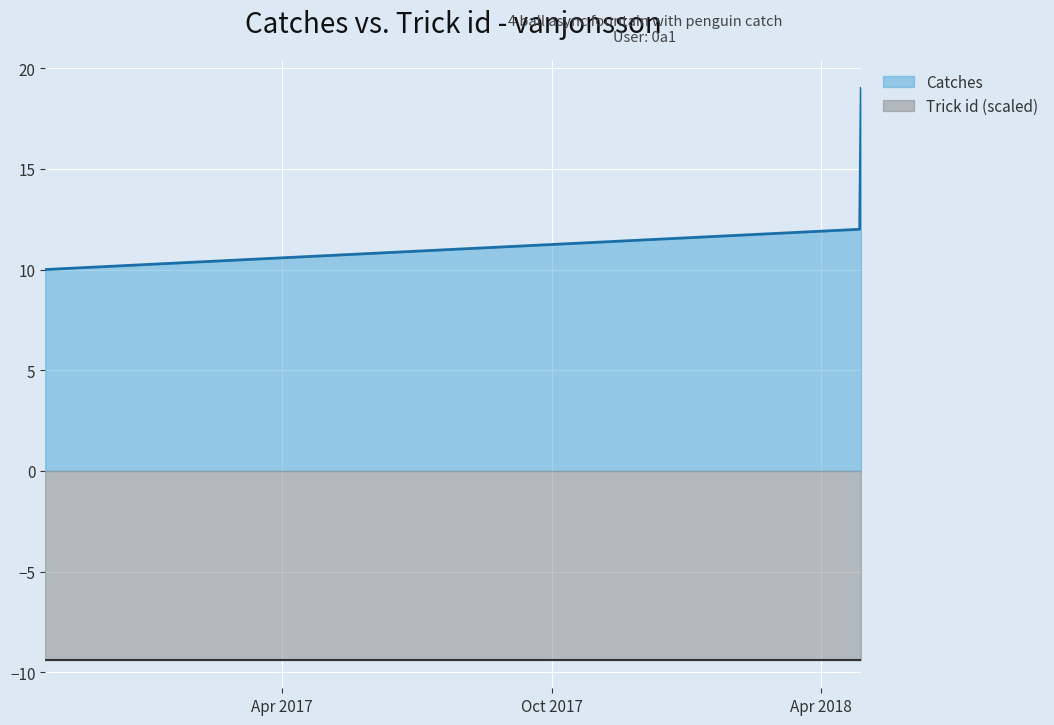

What is the minimum value for Trick id (scaled)?

9.4